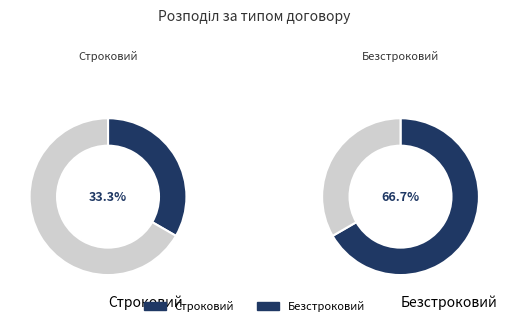

Count the number of slices in the pie.

2